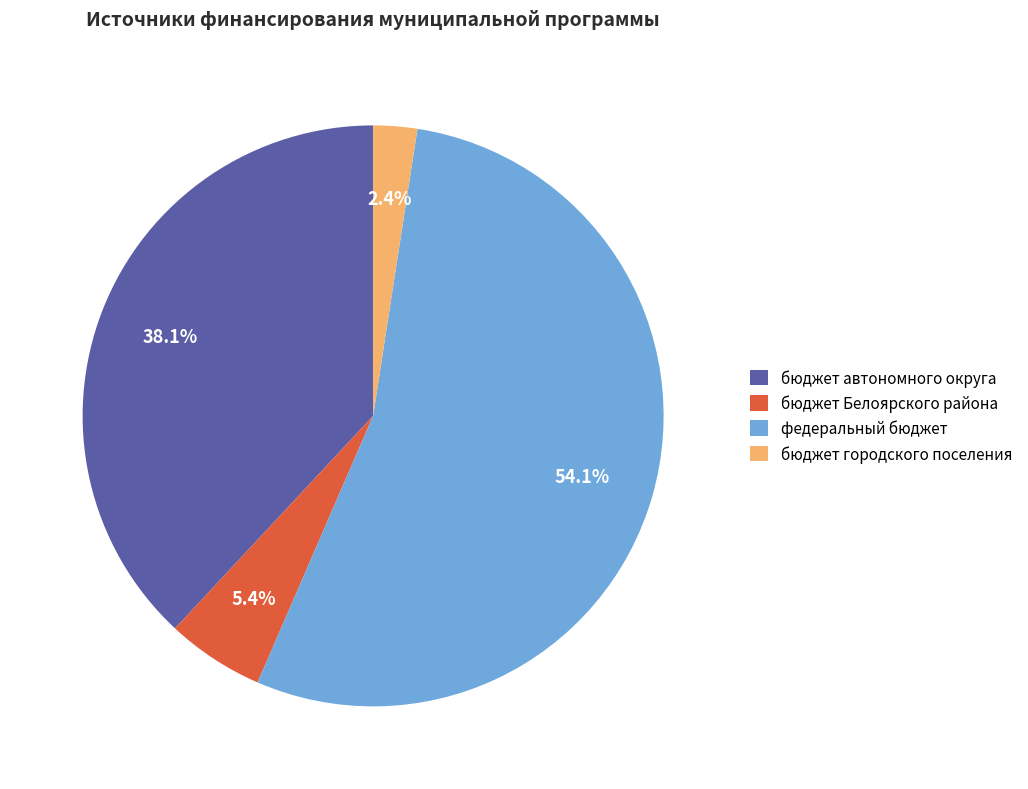

True or false: бюджет городского поселения accounts for 10% of the total.

False